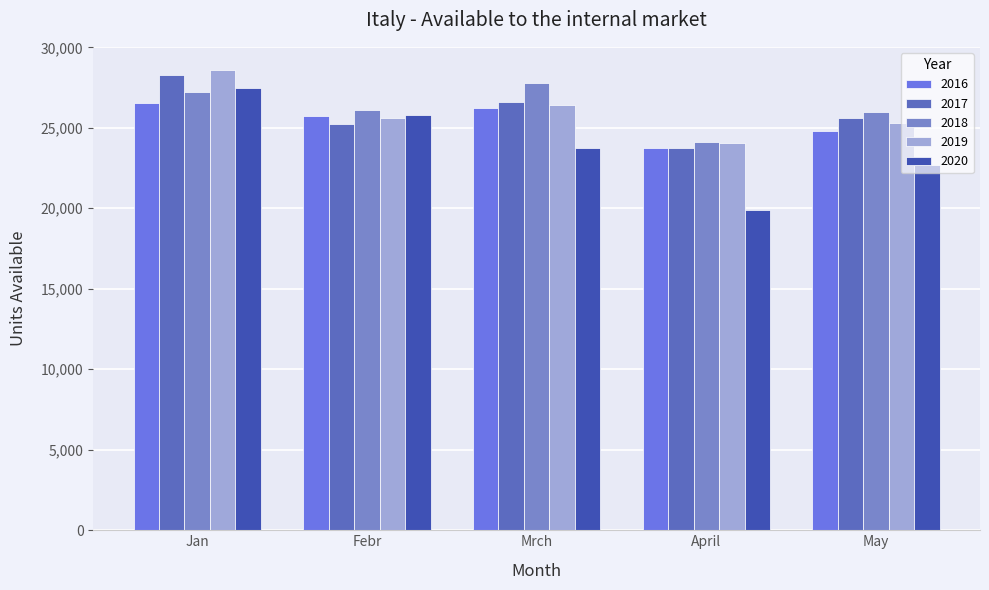

The value of 2019 at May is 25280. True or false?

True